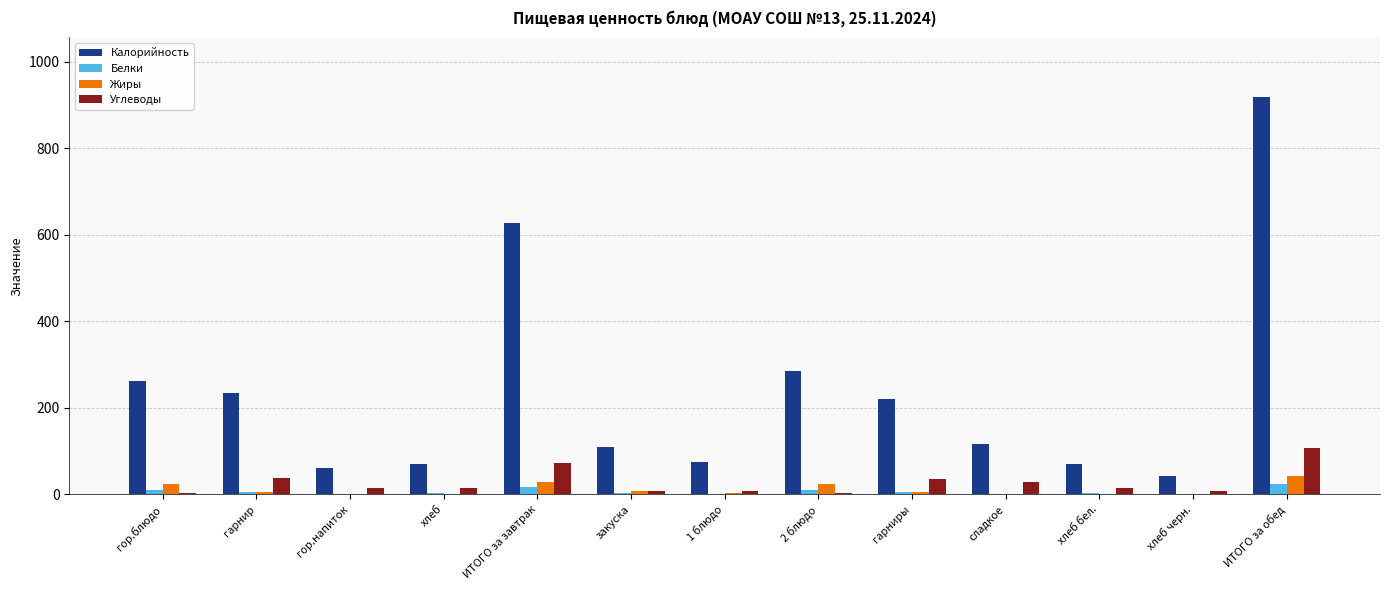

At which label is Калорийность closest to 480?

ИТОГО за завтрак